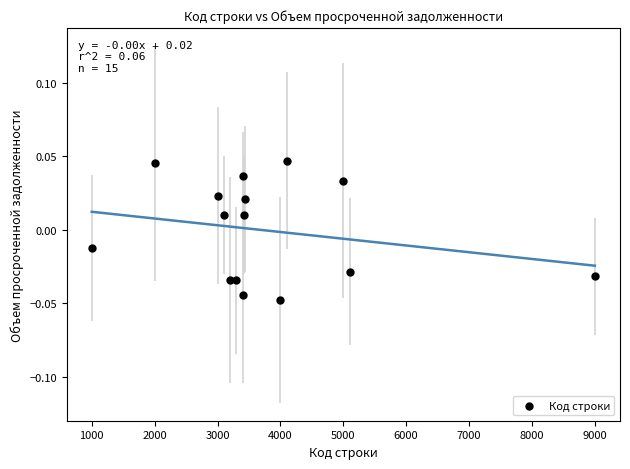

What is the range of X values (max minus min)?

8000.0